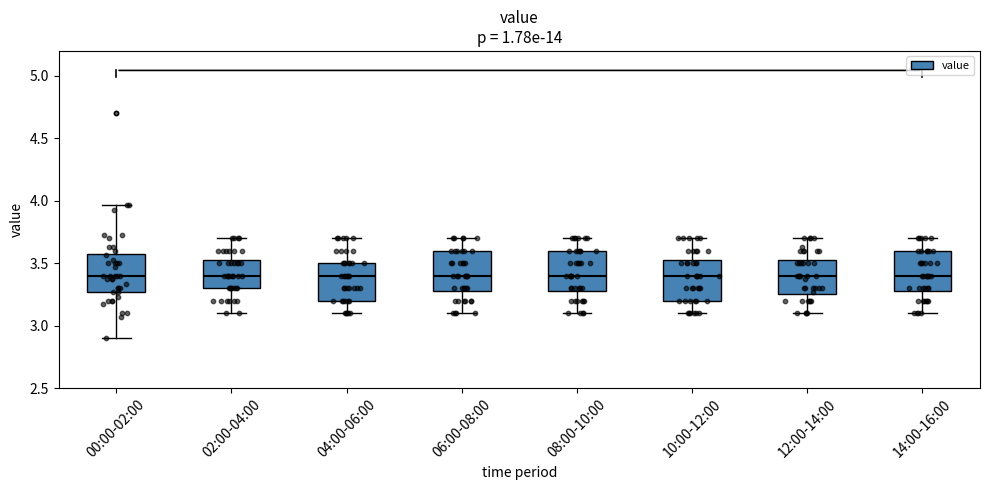

Reading left to right, read every box against the y-axis: the position of its median line, the range the box covers, and the ends of its whiskers. The values are not printed on the chart, so give them approximately, as read against the axis.

00:00-02:00: median 3.40, box 3.25 to 3.60, whiskers 2.90 to 3.95
02:00-04:00: median 3.40, box 3.30 to 3.55, whiskers 3.10 to 3.70
04:00-06:00: median 3.40, box 3.20 to 3.50, whiskers 3.10 to 3.70
06:00-08:00: median 3.40, box 3.30 to 3.60, whiskers 3.10 to 3.70
08:00-10:00: median 3.40, box 3.30 to 3.60, whiskers 3.10 to 3.70
10:00-12:00: median 3.40, box 3.20 to 3.55, whiskers 3.10 to 3.70
12:00-14:00: median 3.40, box 3.25 to 3.55, whiskers 3.10 to 3.70
14:00-16:00: median 3.40, box 3.30 to 3.60, whiskers 3.10 to 3.70